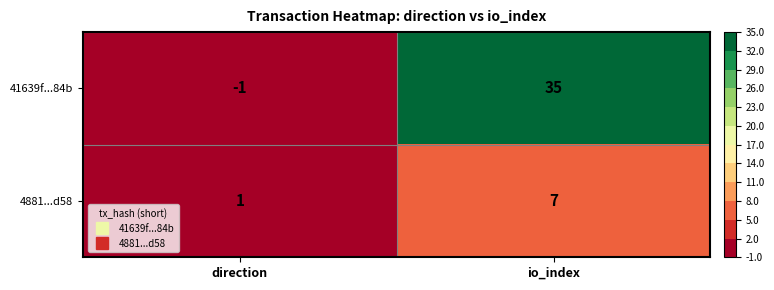

At how many categories does at least one series exceed 26?

1